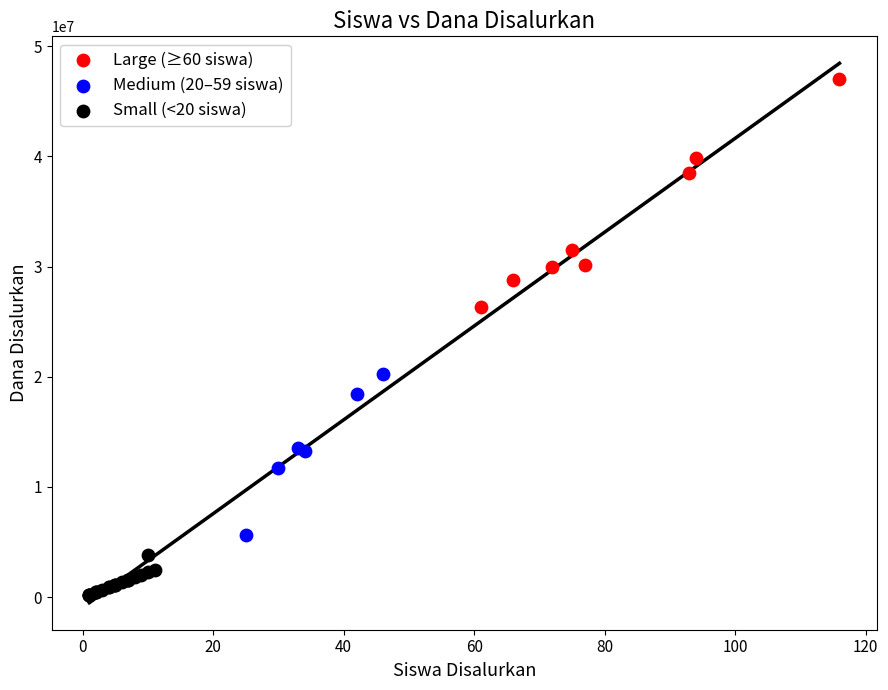

What are all the series names shown in the legend?

Large (≥60 siswa), Medium (20–59 siswa), Small (<20 siswa)